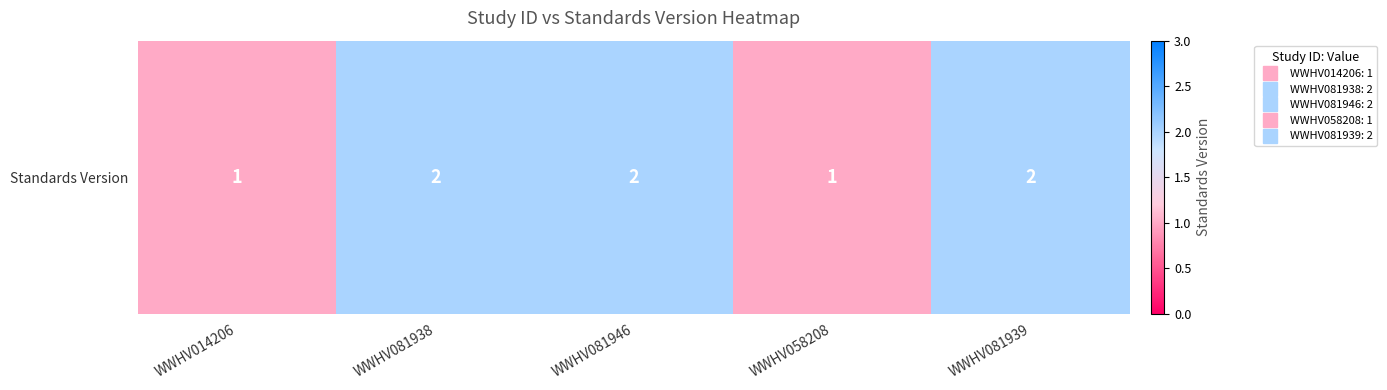

Rank the categories by value from highest to lowest.

WWHV081938, WWHV081946, WWHV081939, WWHV014206, WWHV058208